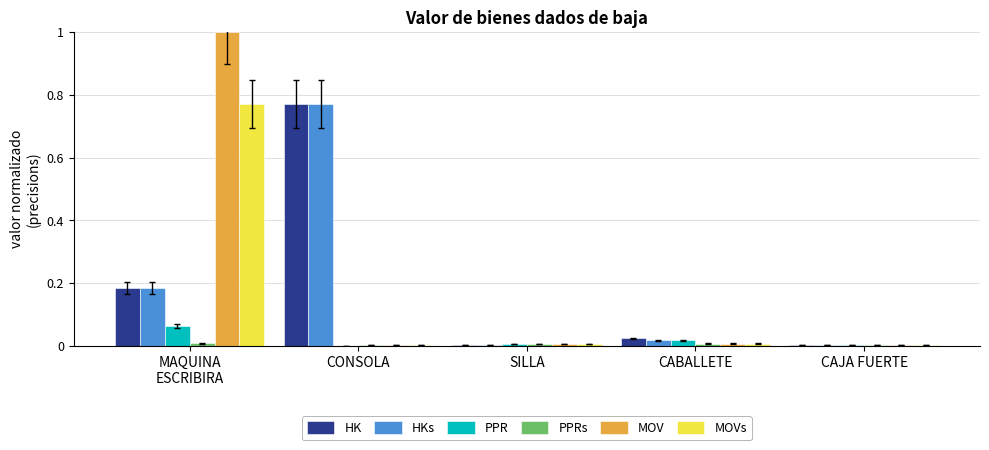

What is the sum of all HKs values?

1.0